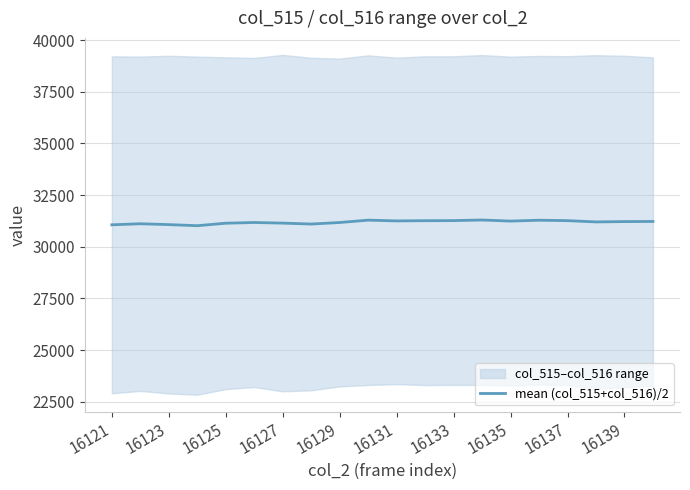

How many lines are shown in the chart?

1